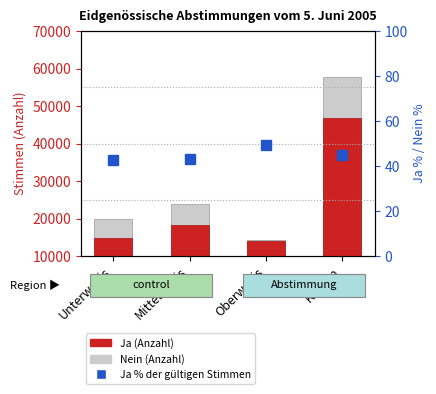

What is the difference between the highest and lowest values at Oberwallis?

14156.4